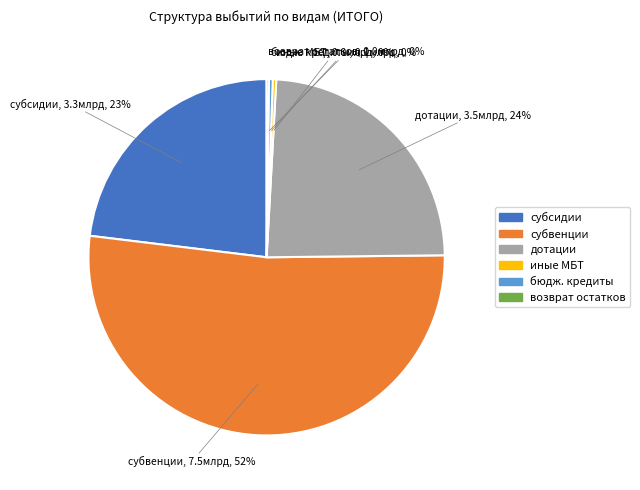

Is there any slice that represents more than half of the pie?

Yes